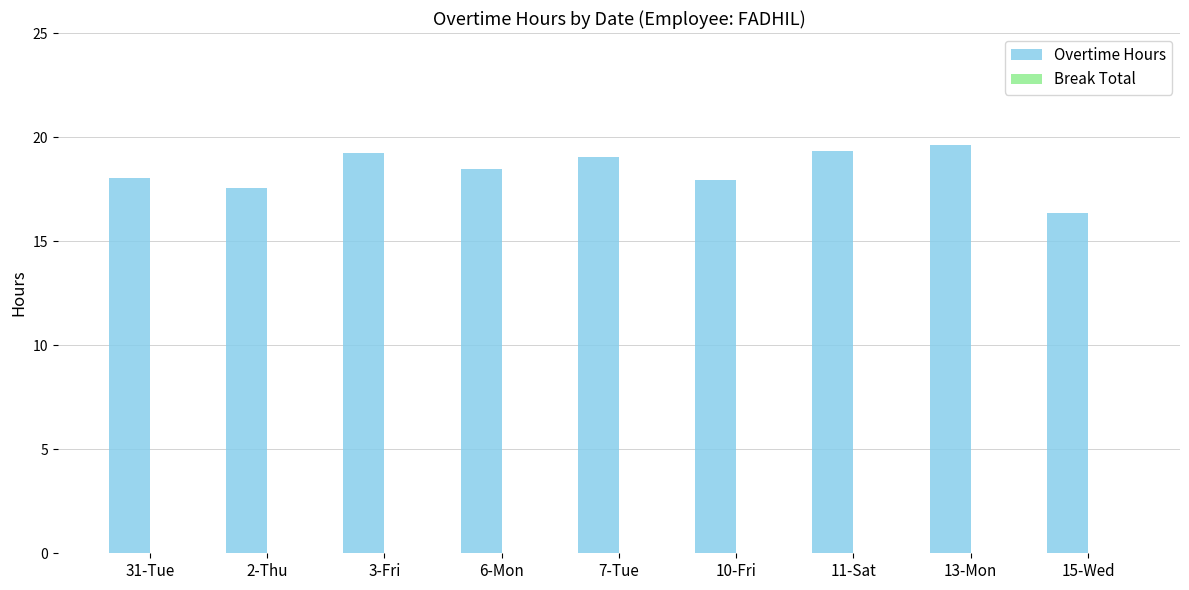

Read the value at 6-Mon.

18.5